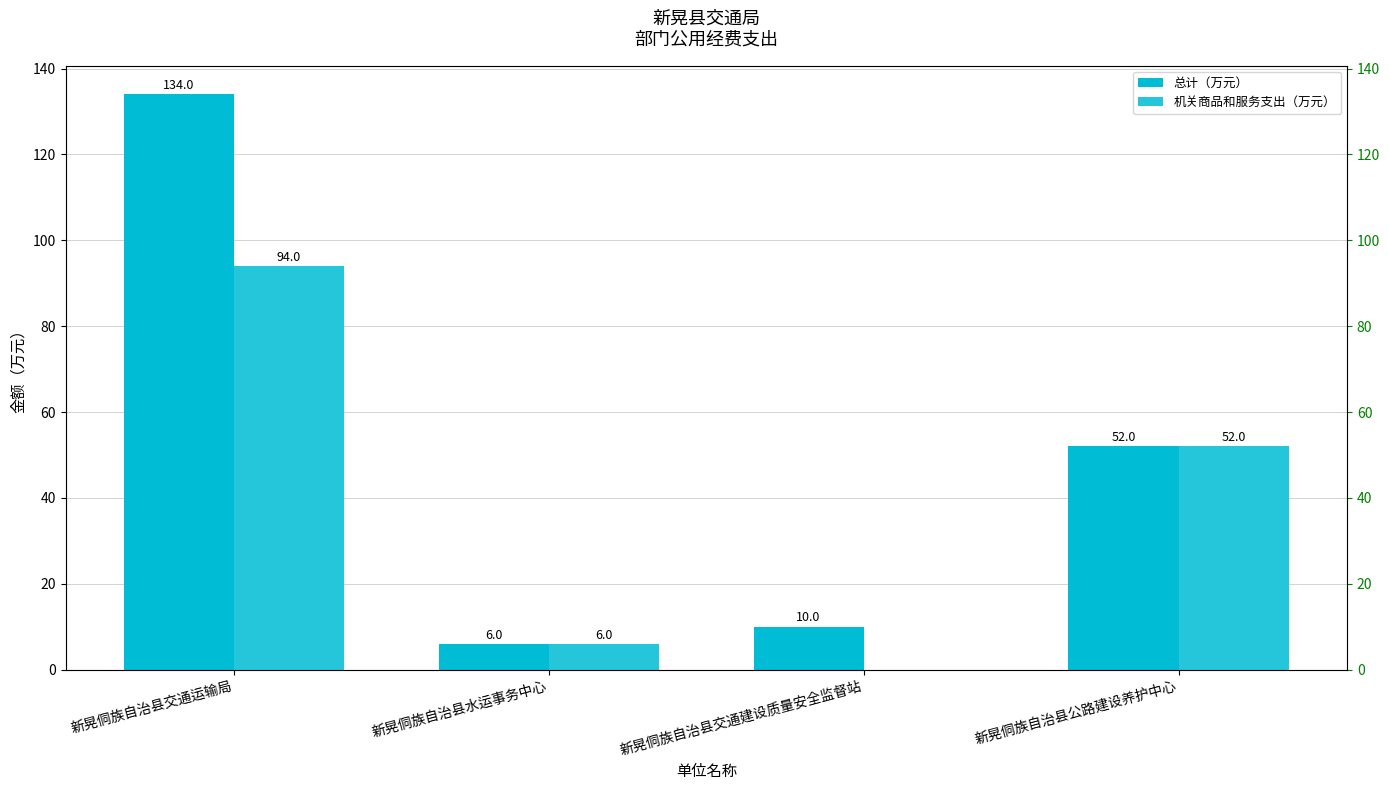

Reading right to left, what are all the values shown in this chart?

总计（万元）: 52	10	6	134
机关商品和服务支出（万元）: 52	0	6	94